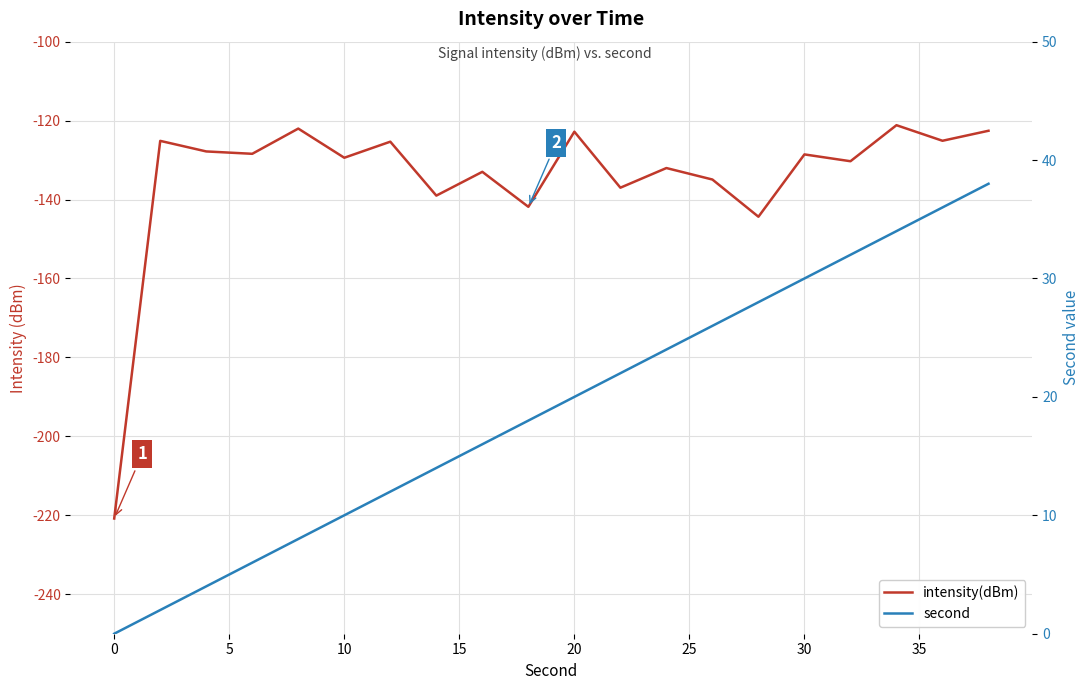

Rank the series by their average value, from highest to lowest.

second, intensity(dBm)